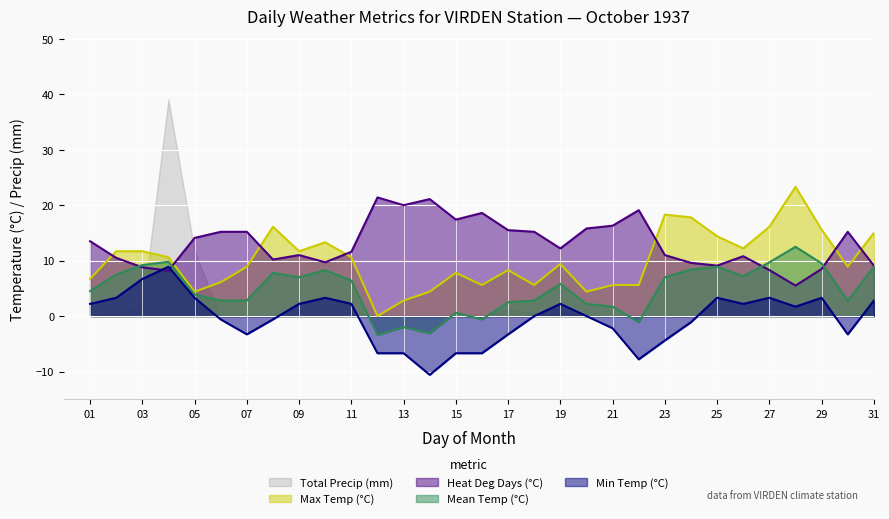

What is the lowest value of the Mean Temp (°C) series?

-3.4